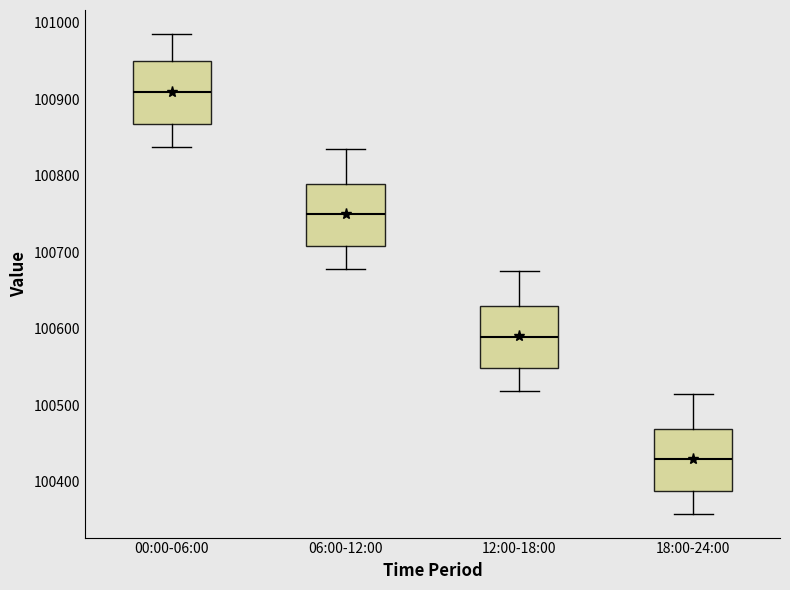

Where does the upper whisker of the box for 12:00-18:00 end on the y-axis? The values are not printed on the chart, so give them approximately, as read against the axis.

100680